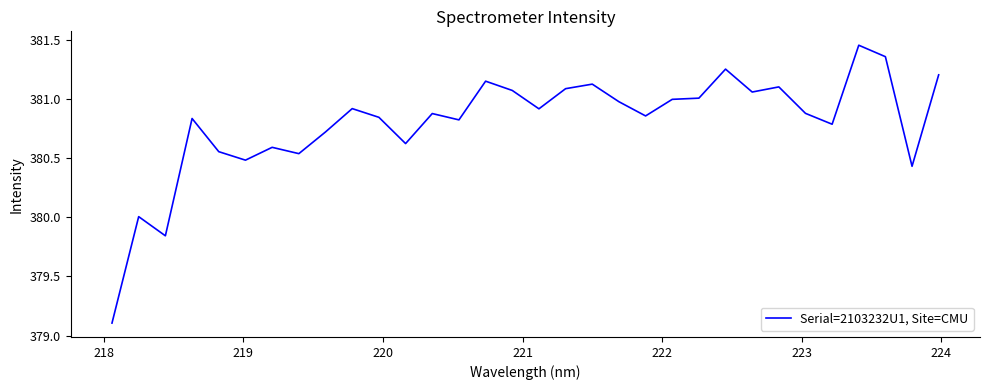

What is the smallest value displayed?

379.1